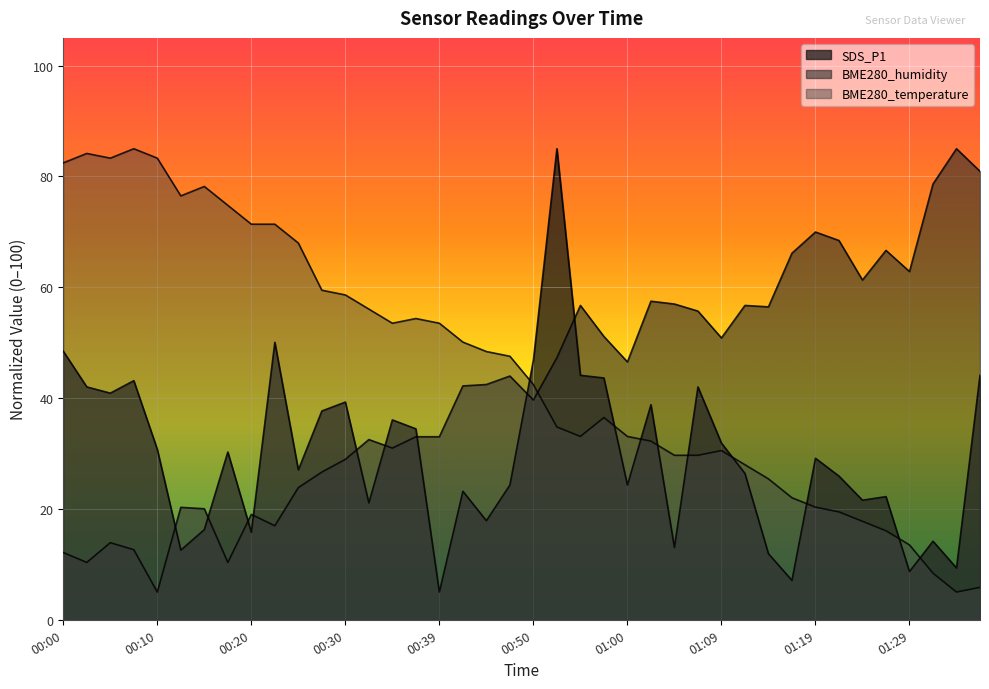

The BME280_temperature series shows 8.8 at 01:14. True or false?

False